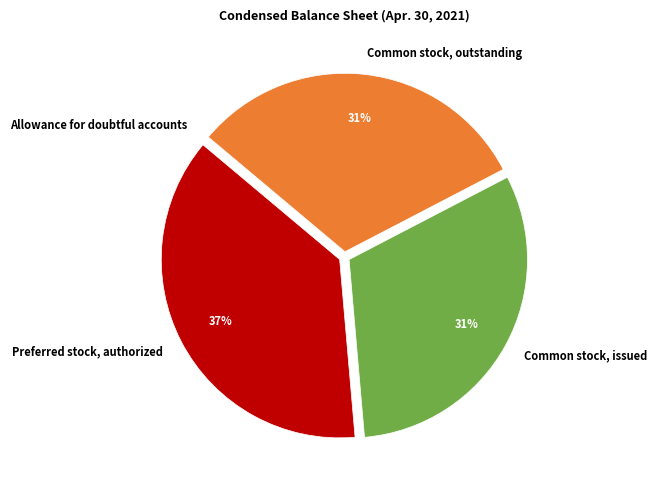

Approximately how many times larger is the value at Common stock, outstanding compared to Preferred stock, authorized?

0.8